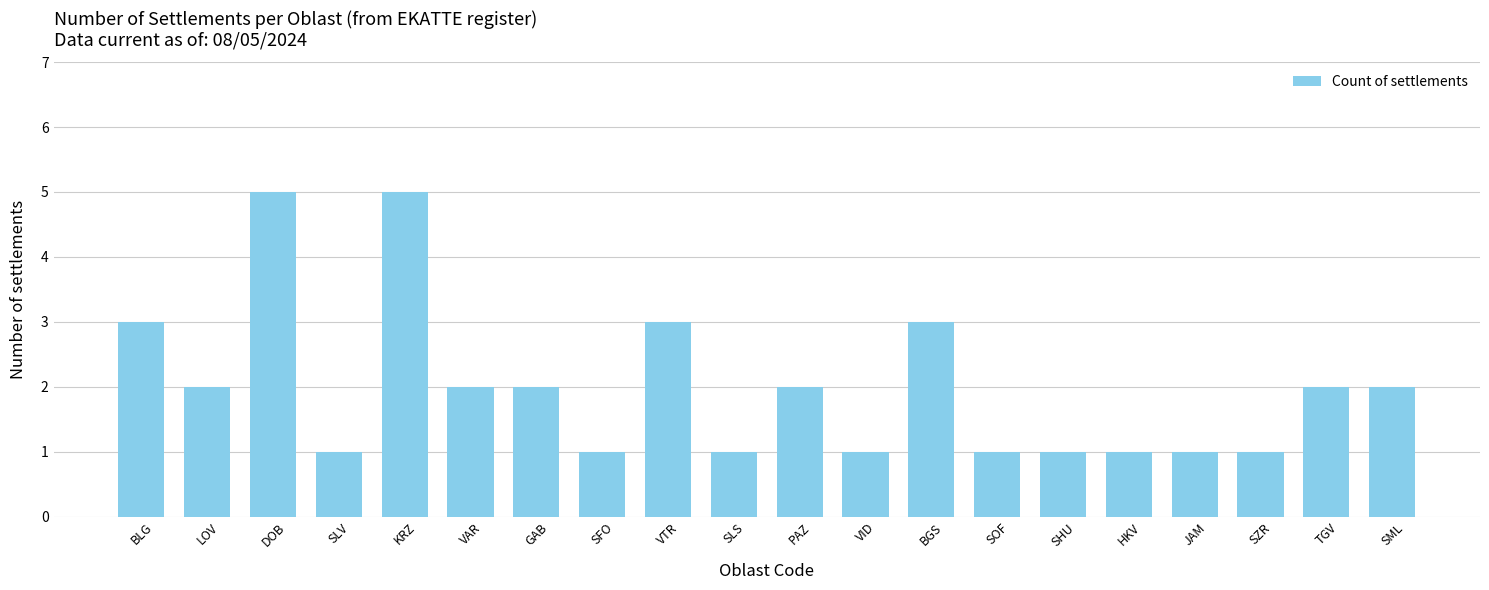

Reading left to right, list all the values displayed in this chart.

3	2	5	1	5	2	2	1	3	1	2	1	3	1	1	1	1	1	2	2